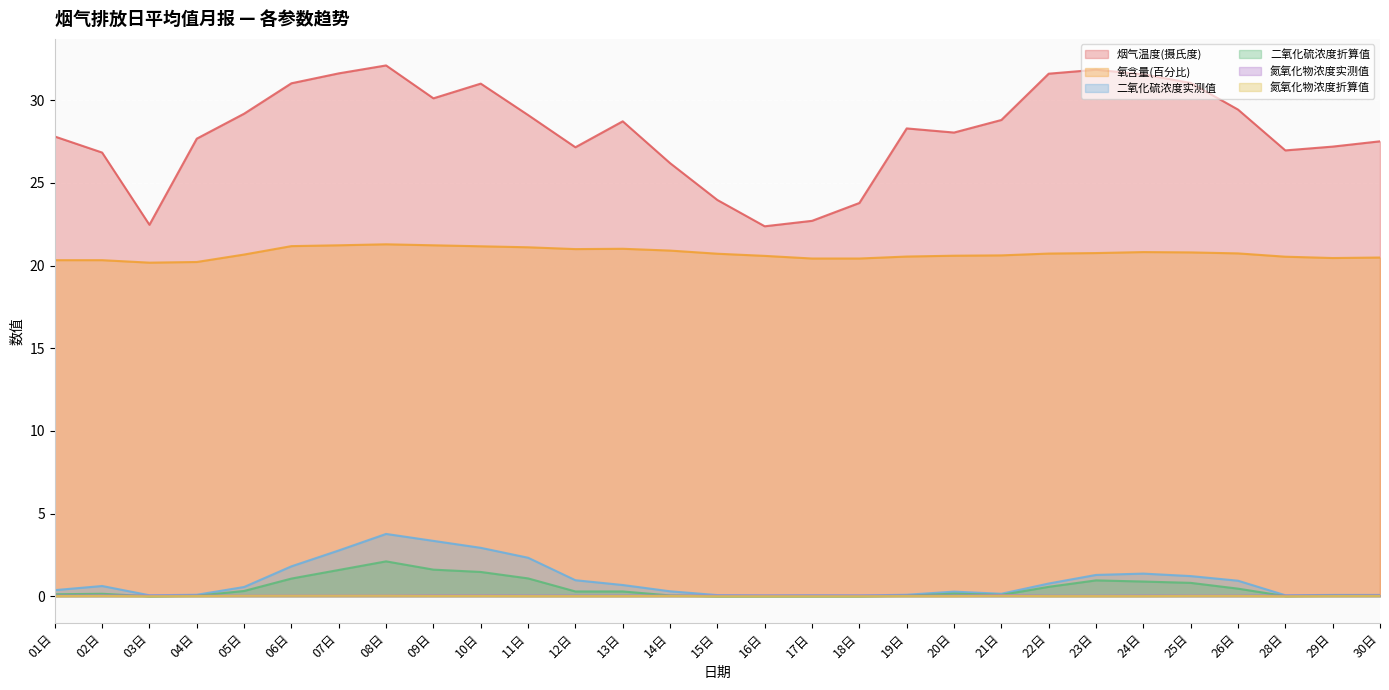

What is the value of the 二氧化硫浓度折算值 point at the 7th from the left?

1.6